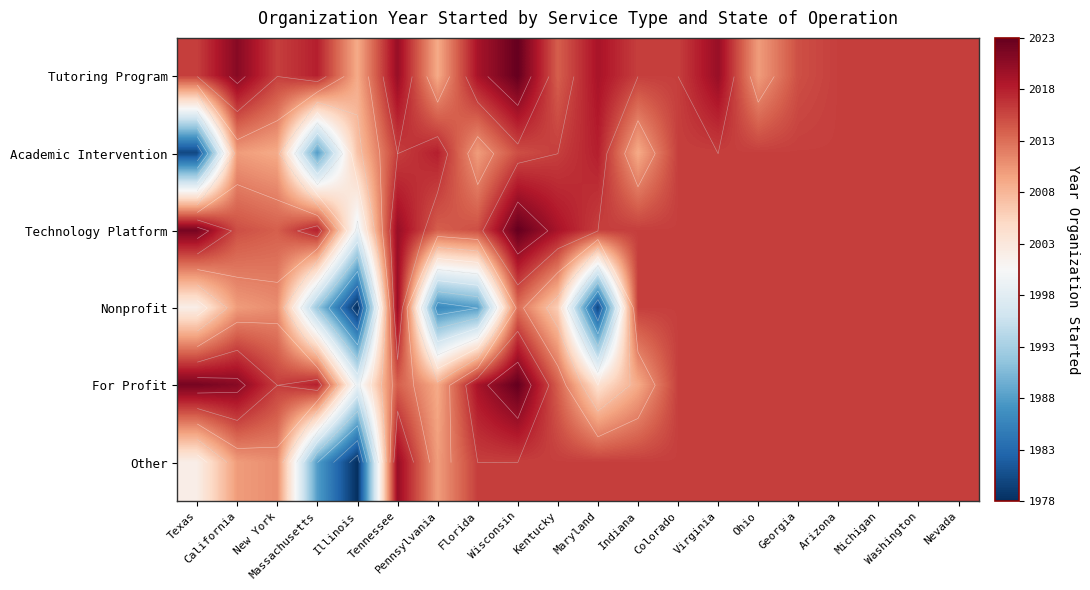

Rank the series at Tennessee from highest to lowest value.

Tutoring Program, Technology Platform, Nonprofit, Other, Academic Intervention, For Profit